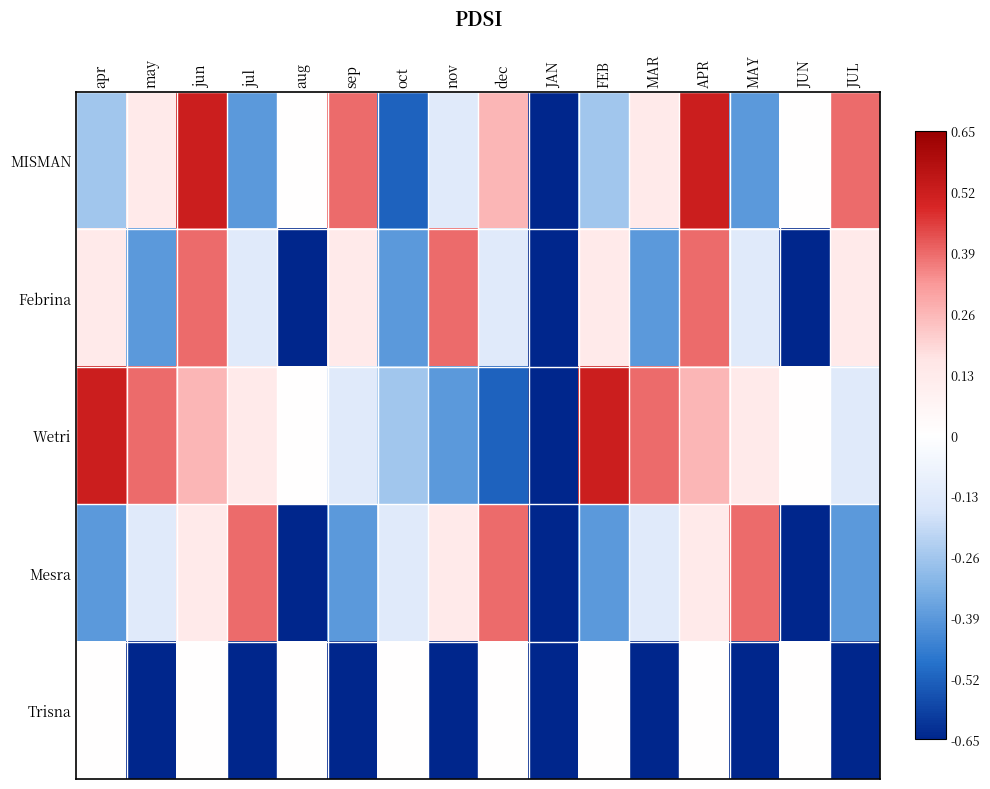

List the series in order of their peak value, highest first.

MISMAN, Wetri, Febrina, Mesra, Trisna